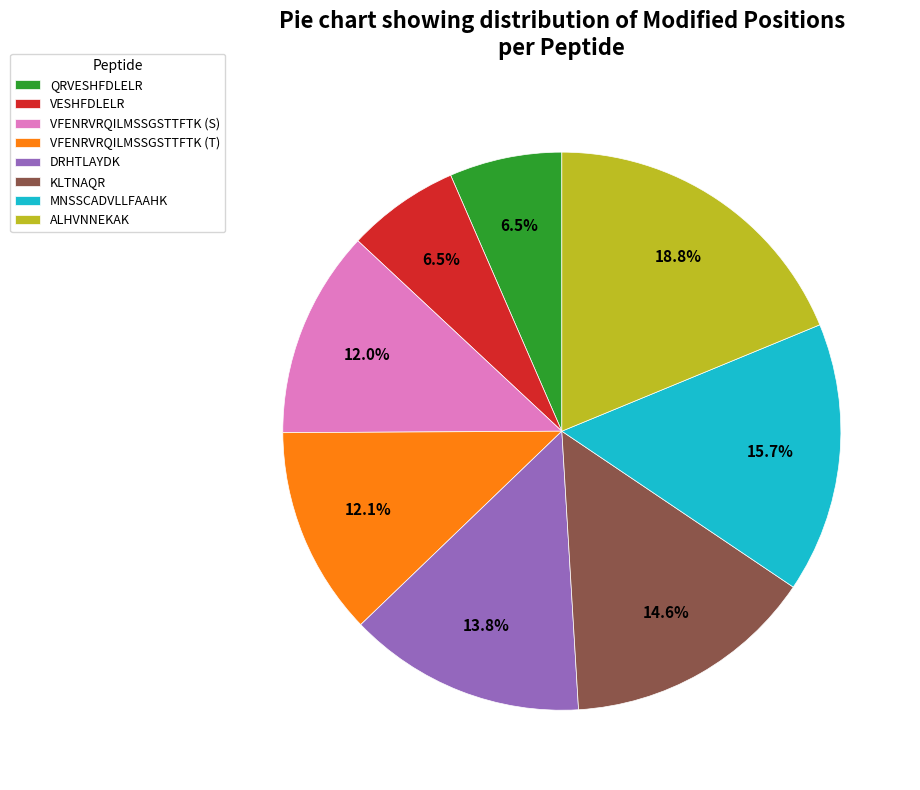

Do MNSSCADVLLFAAHK and QRVESHFDLELR together represent more than half of the pie?

No